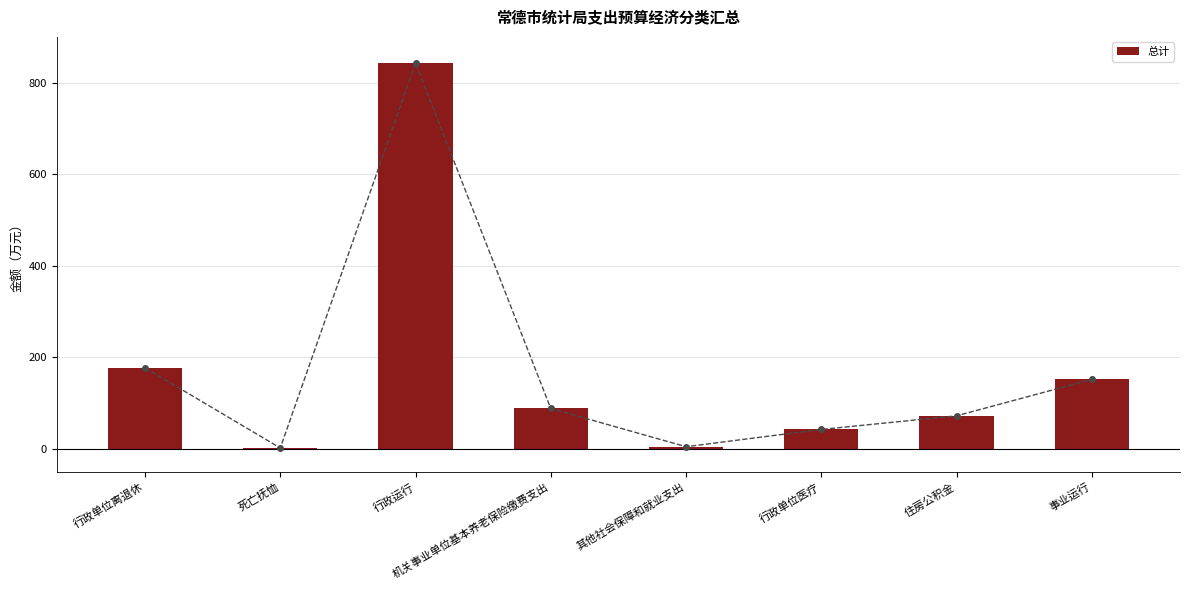

What is the value of the 2nd bar from the left?

2.3